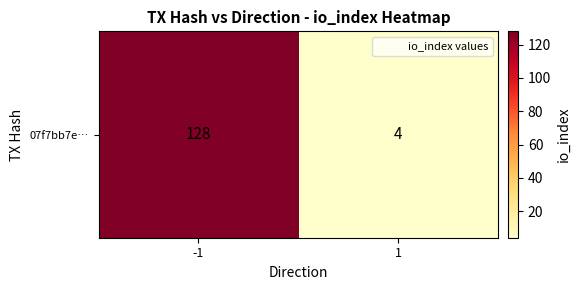

Which category has the highest value across all series?

-1